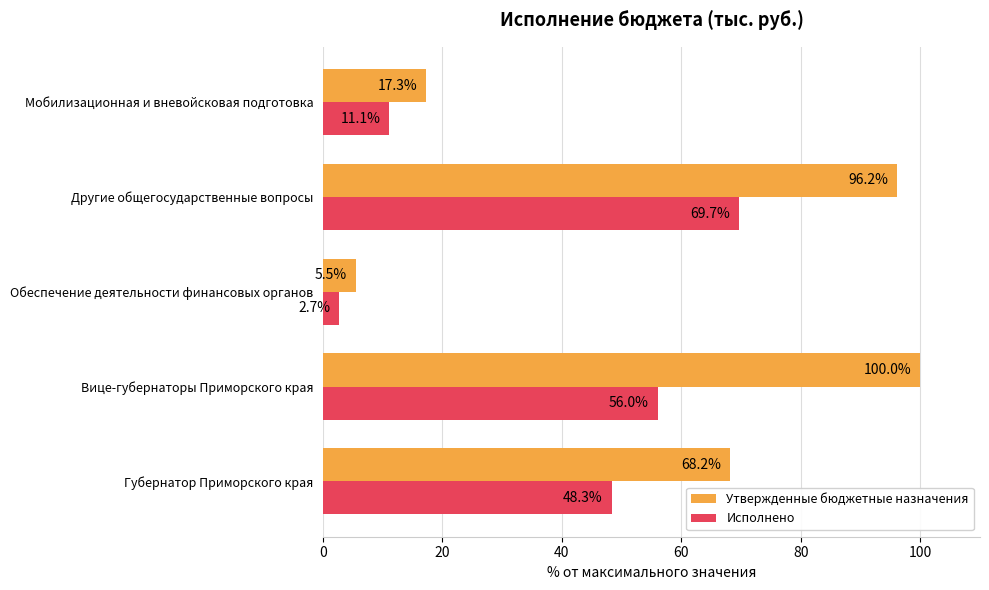

List the labels in order of Утвержденные бюджетные назначения value, smallest first.

Обеспечение деятельности финансовых органов, Мобилизационная и вневойсковая подготовка, Губернатор Приморского края, Другие общегосударственные вопросы, Вице-губернаторы Приморского края